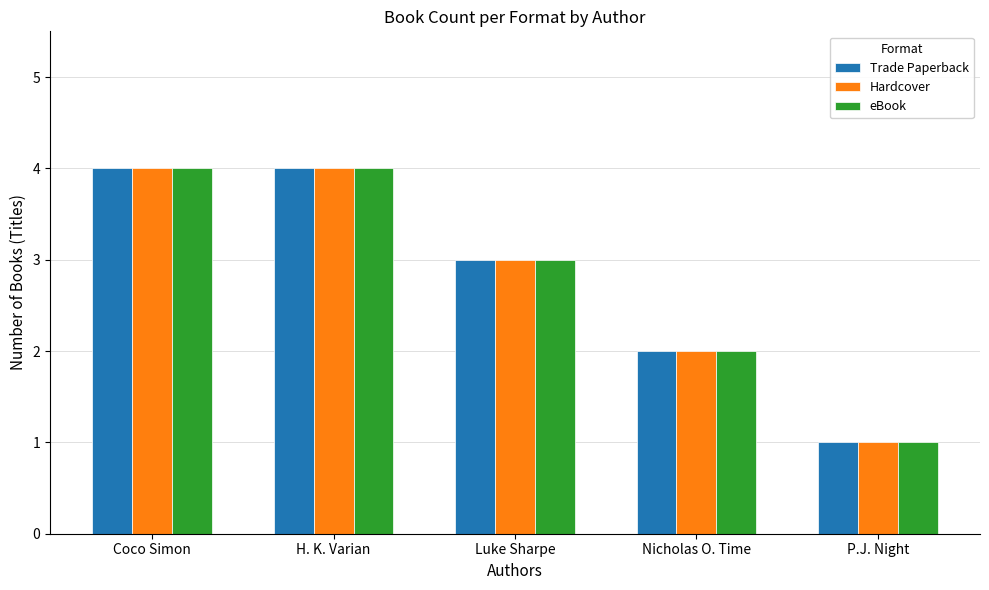

True or false: eBook has a value of 1 at Luke Sharpe.

False